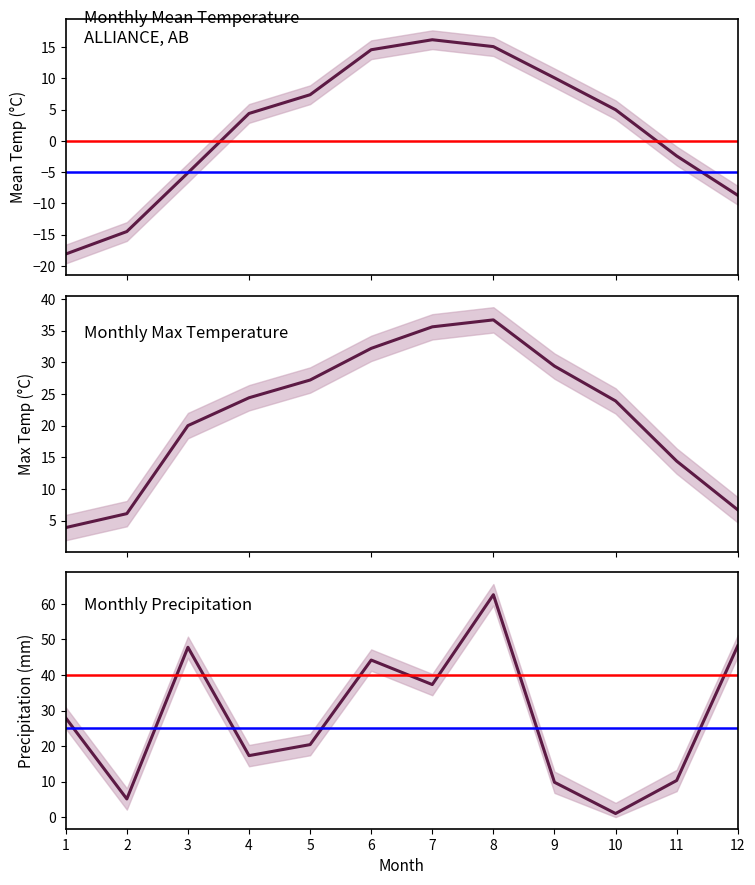

Rank the series at 5 from highest to lowest value.

Tx (°C), P (mm), Tm (°C)